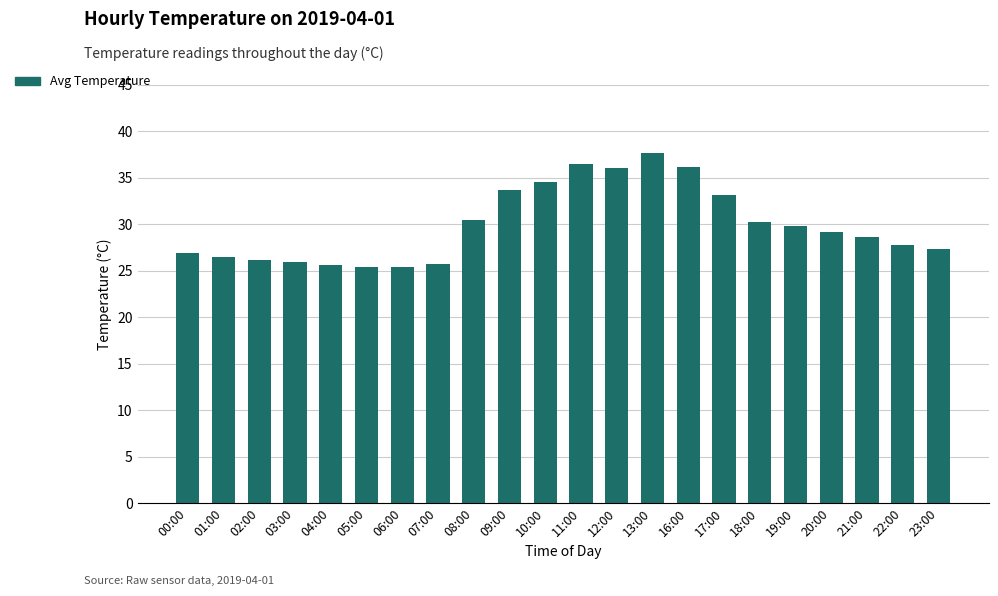

True or false: the data shows 5.2 at 07:00.

False